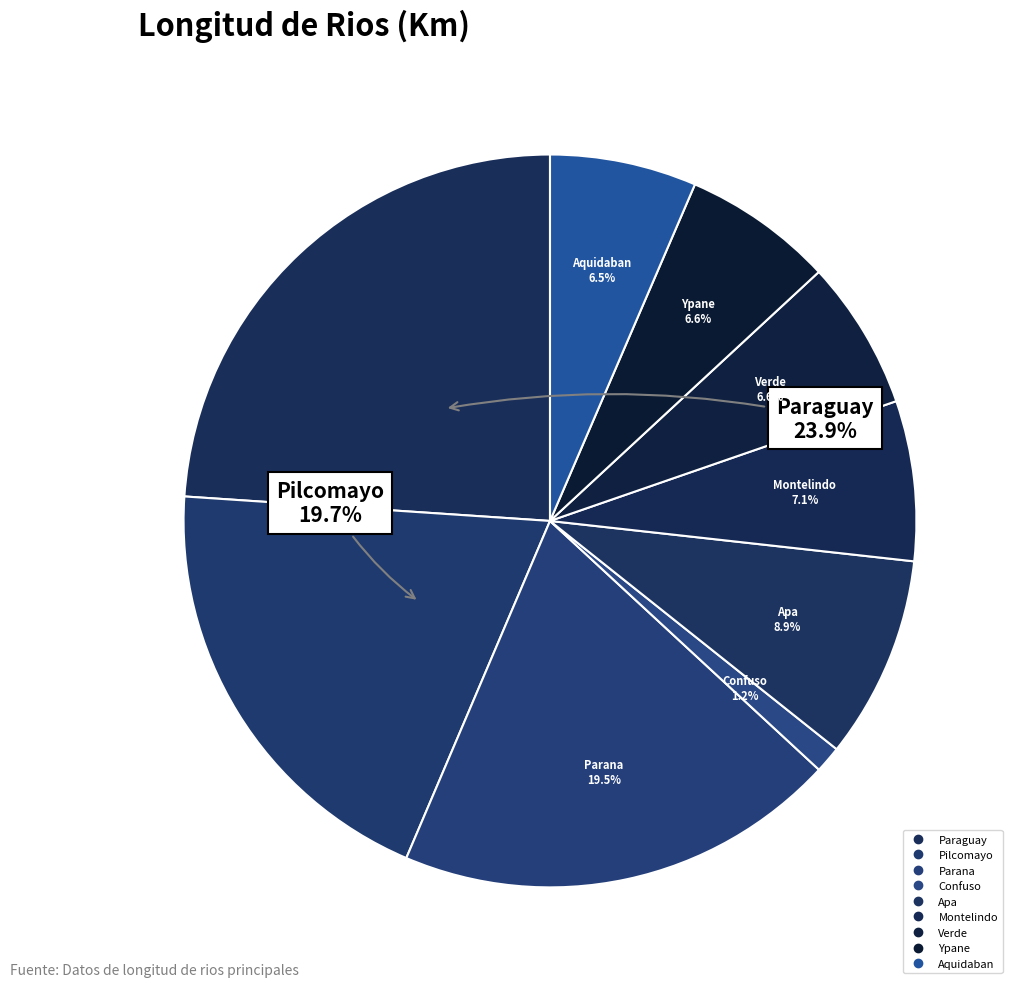

True or false: Confuso accounts for 1% of the total.

True